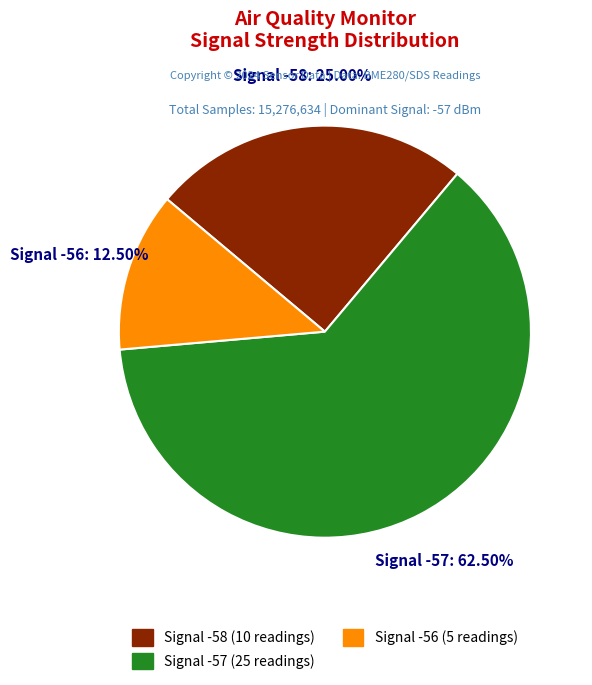

How many segments does this pie chart have?

3